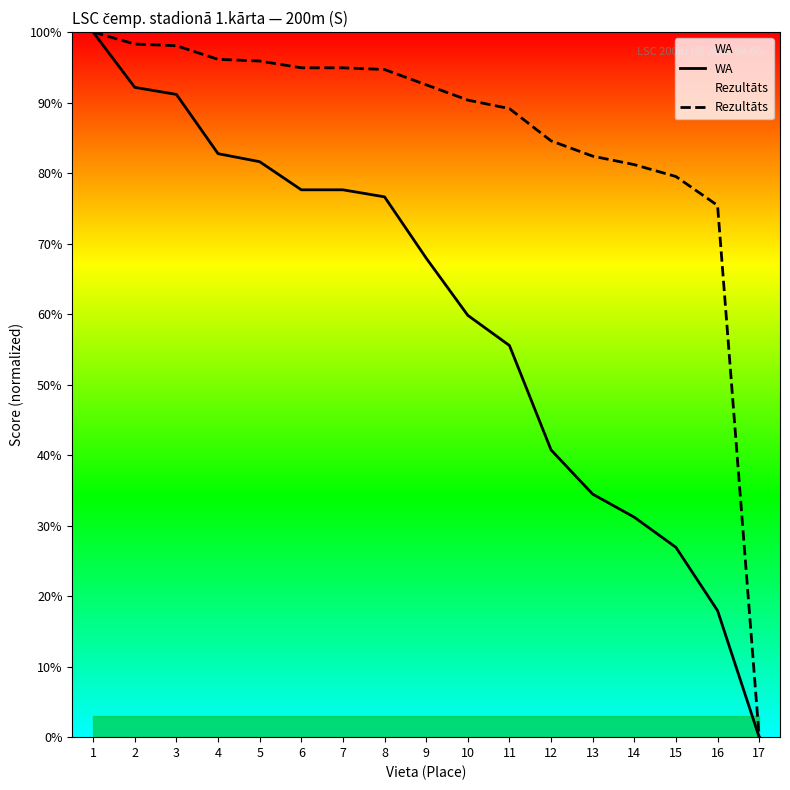

Which series changed the most between 2 and 11?

WA